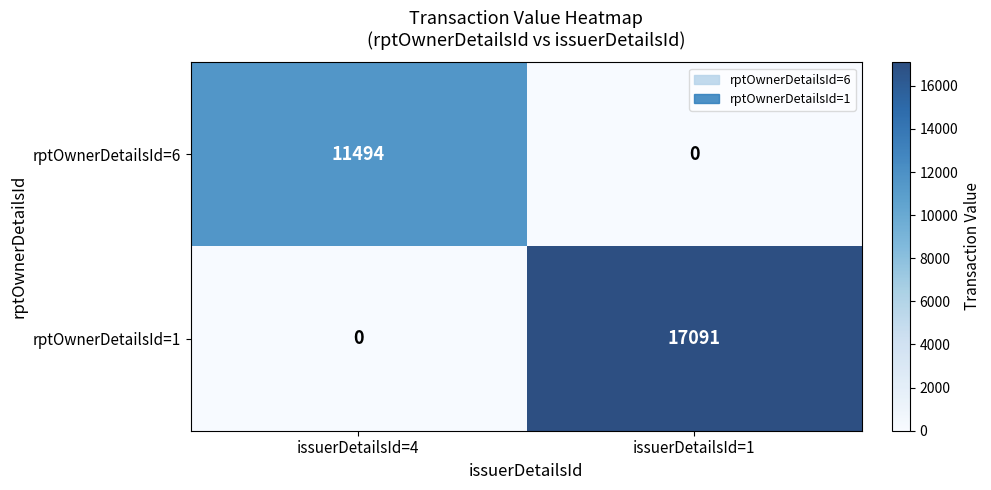

Rank the series at issuerDetailsId=4 from highest to lowest value.

rptOwnerDetailsId=6, rptOwnerDetailsId=1